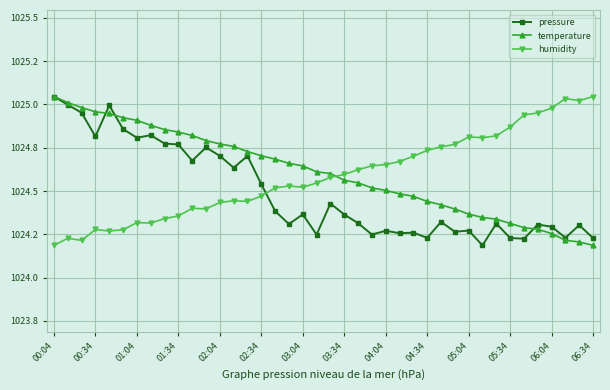

Does the chart have visible grid lines?

Yes